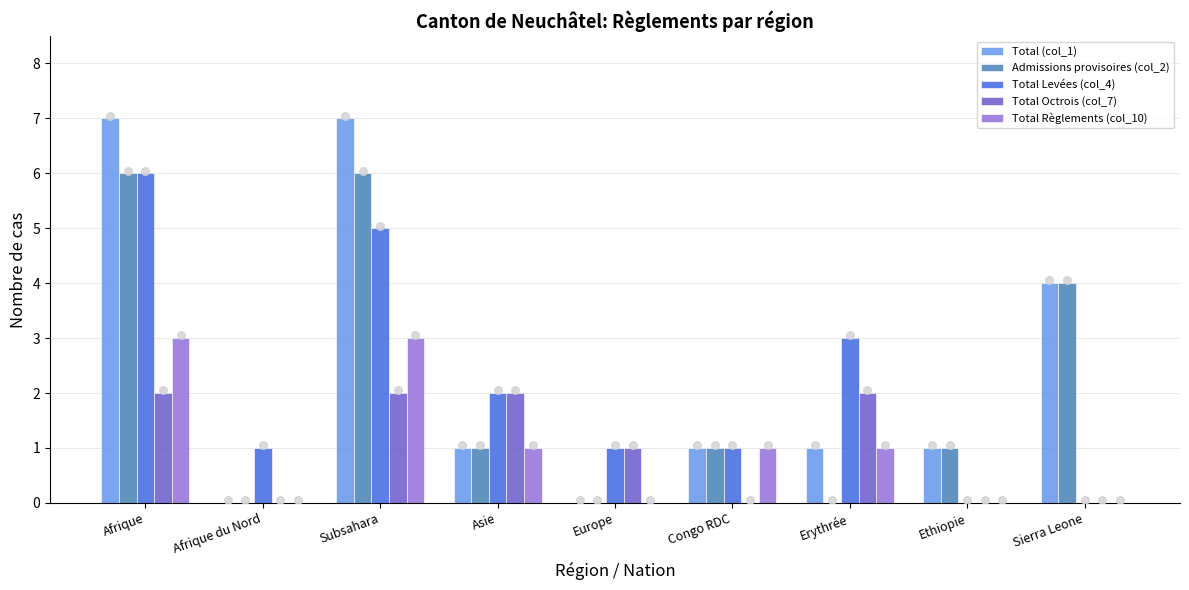

What is the total value across all series at Asie?

7